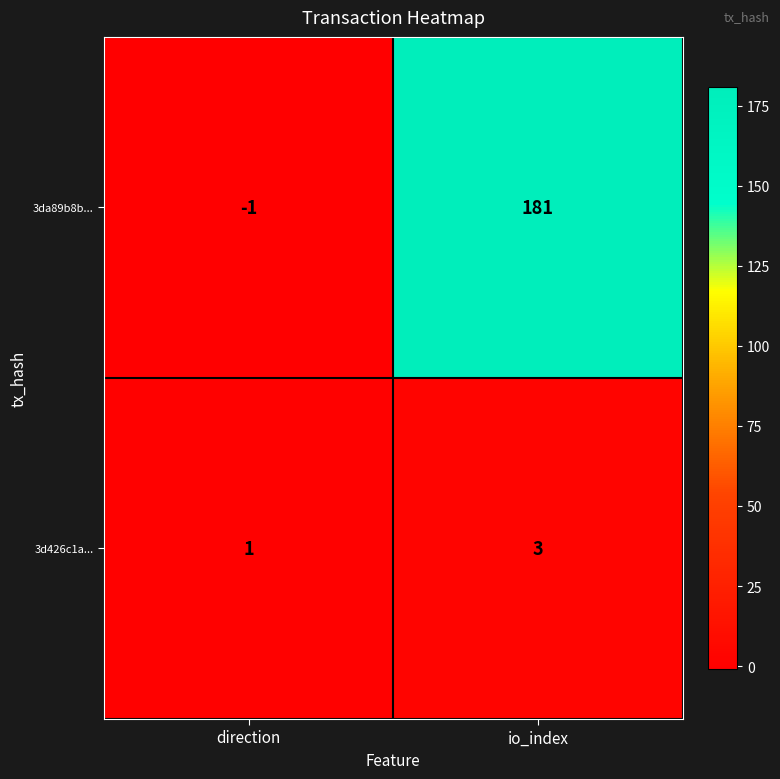

What is the sum of the 3da89b8b... values at io_index and direction?

180